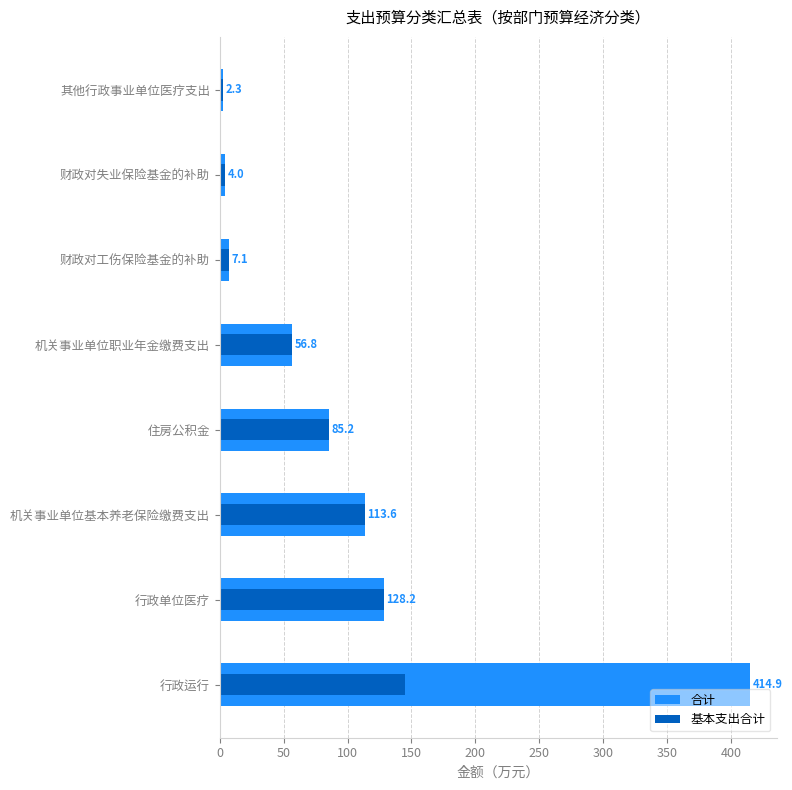

What is the value of the 合计 bar at the 8th from the left?

2.3